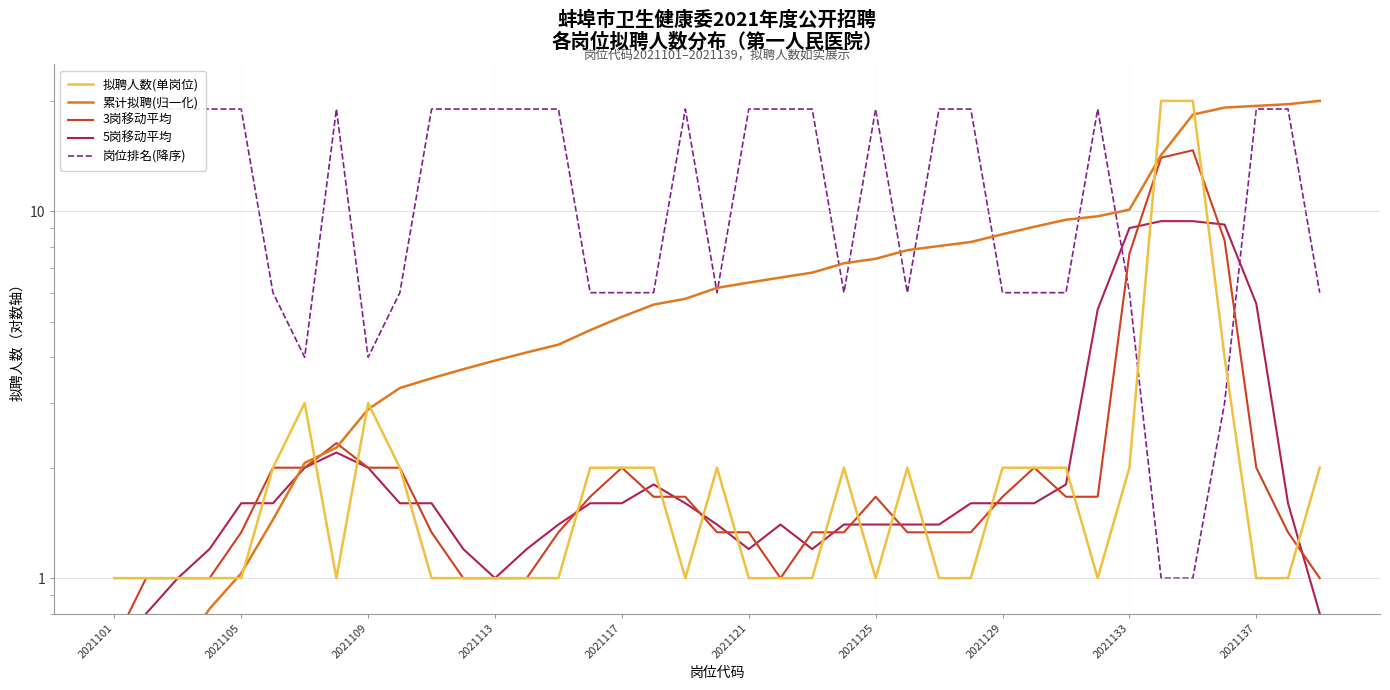

Reading left to right, what are all the values shown in this chart?

拟聘人数(单岗位): 1.0	1.0	1.0	1.0	1.0	2.0	3.0	1.0	3.0	2.0	1.0	1.0	1.0	1.0	1.0	2.0	2.0	2.0	1.0	2.0	1.0	1.0	1.0	2.0	1.0	2.0	1.0	1.0	2.0	2.0	2.0	1.0	2.0	20.0	20.0	4.0	1.0	1.0	2.0
累计拟聘(归一化): 0.2	0.4	0.6	0.8	1.0	1.4	2.1	2.3	2.9	3.3	3.5	3.7	3.9	4.1	4.3	4.7	5.2	5.6	5.8	6.2	6.4	6.6	6.8	7.2	7.4	7.8	8.0	8.2	8.7	9.1	9.5	9.7	10.1	14.2	18.4	19.2	19.4	19.6	20.0
3岗移动平均: 0.7	1.0	1.0	1.0	1.3	2.0	2.0	2.3	2.0	2.0	1.3	1.0	1.0	1.0	1.3	1.7	2.0	1.7	1.7	1.3	1.3	1.0	1.3	1.3	1.7	1.3	1.3	1.3	1.7	2.0	1.7	1.7	7.7	14.0	14.7	8.3	2.0	1.3	1.0
5岗移动平均: 0.6	0.8	1.0	1.2	1.6	1.6	2.0	2.2	2.0	1.6	1.6	1.2	1.0	1.2	1.4	1.6	1.6	1.8	1.6	1.4	1.2	1.4	1.2	1.4	1.4	1.4	1.4	1.6	1.6	1.6	1.8	5.4	9.0	9.4	9.4	9.2	5.6	1.6	0.8
岗位排名(降序): 19.0	19.0	19.0	19.0	19.0	6.0	4.0	19.0	4.0	6.0	19.0	19.0	19.0	19.0	19.0	6.0	6.0	6.0	19.0	6.0	19.0	19.0	19.0	6.0	19.0	6.0	19.0	19.0	6.0	6.0	6.0	19.0	6.0	1.0	1.0	3.0	19.0	19.0	6.0